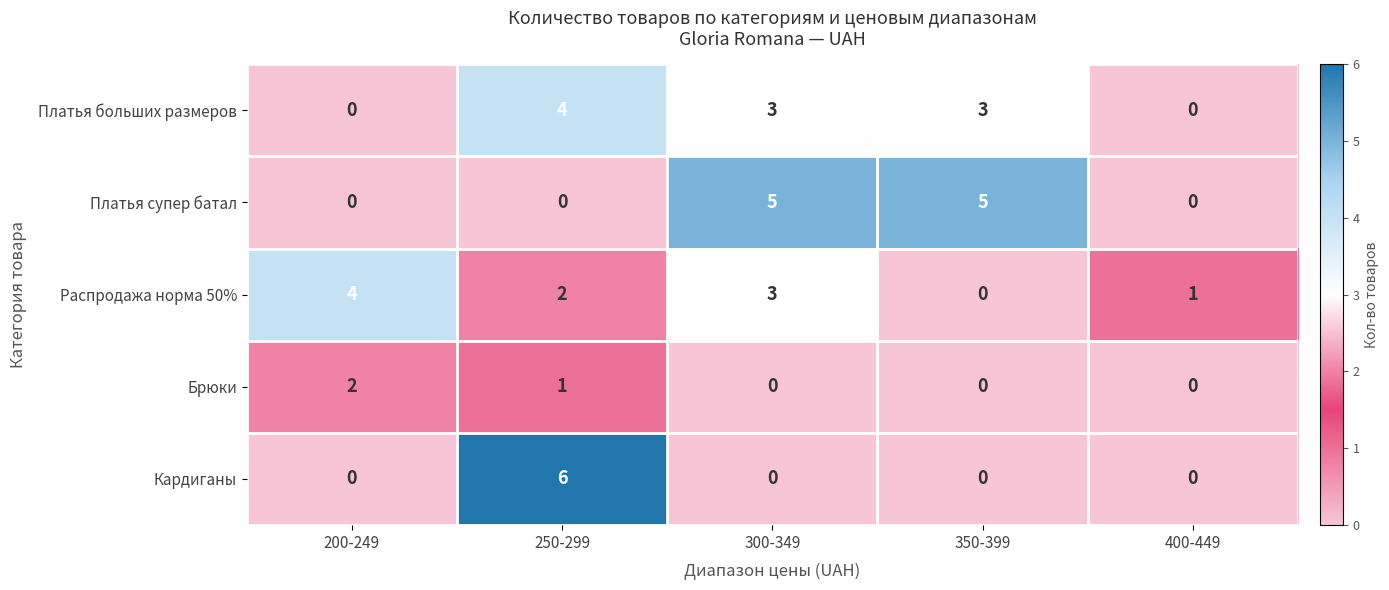

What is the difference between the maximum and minimum values in the Платья супер батал series?

5